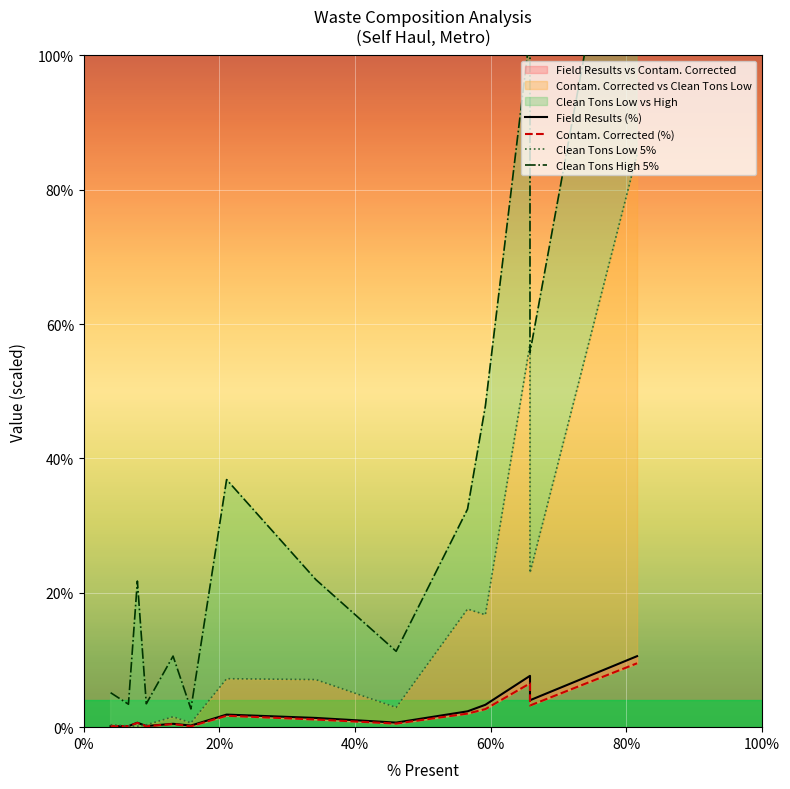

Rank the series by their maximum value, from lowest to highest.

Contam. Corrected (%), Field Results (%), Clean Tons Low 5%, Clean Tons High 5%